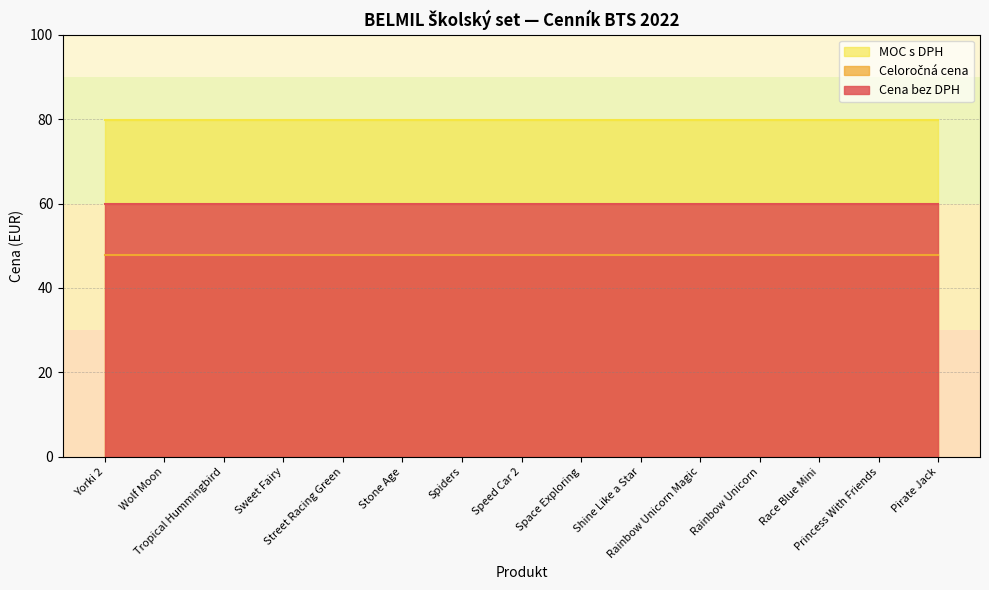

Between Princess With Friends and Yorki 2, which is larger?

Princess With Friends